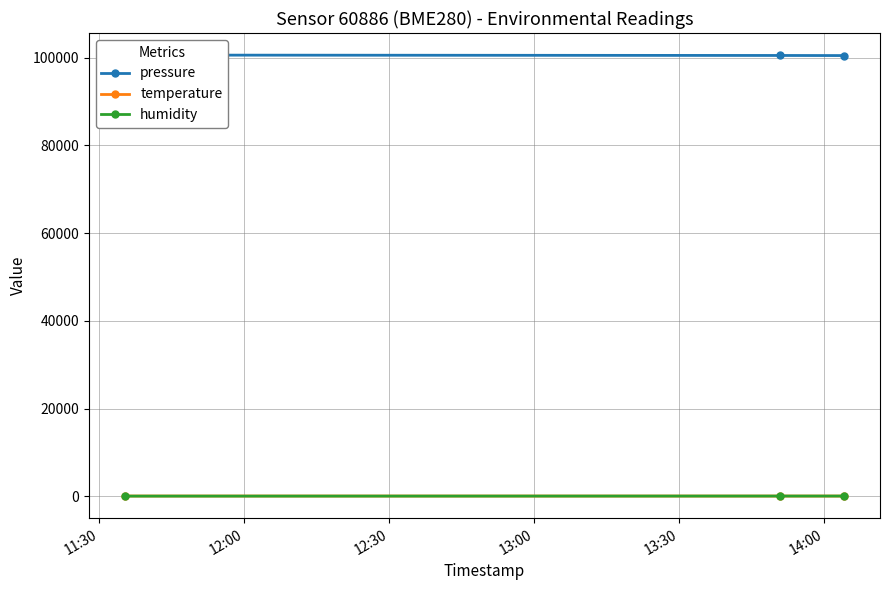

What is the highest value of the pressure series?

100606.8